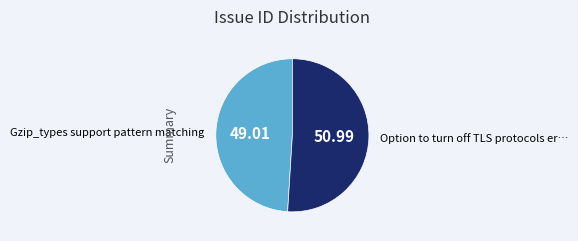

Does any single category account for the majority?

Yes